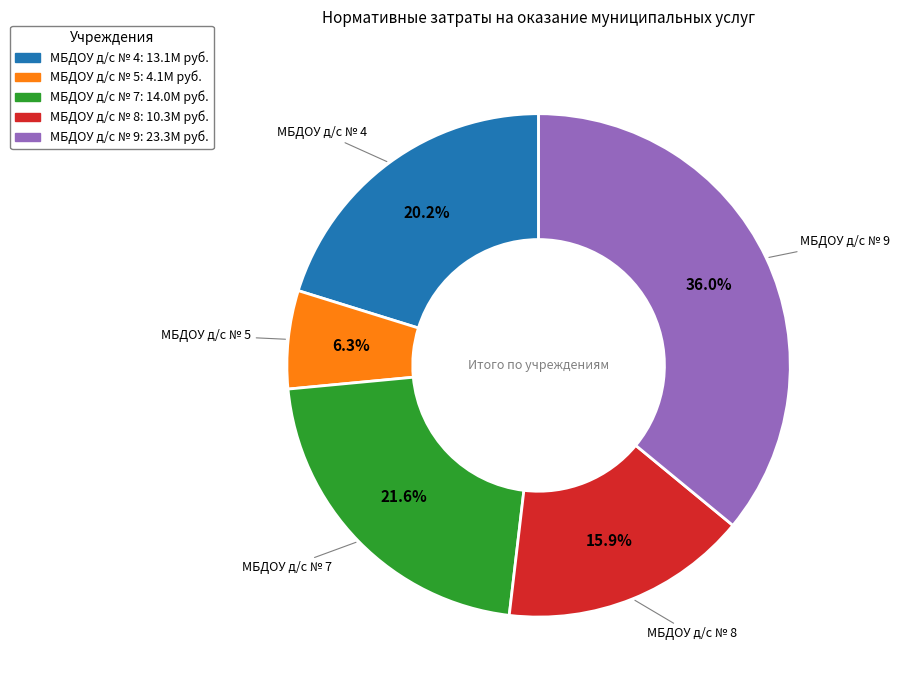

Rank the categories by value from highest to lowest.

МБДОУ д/с № 9, МБДОУ д/с № 7, МБДОУ д/с № 4, МБДОУ д/с № 8, МБДОУ д/с № 5